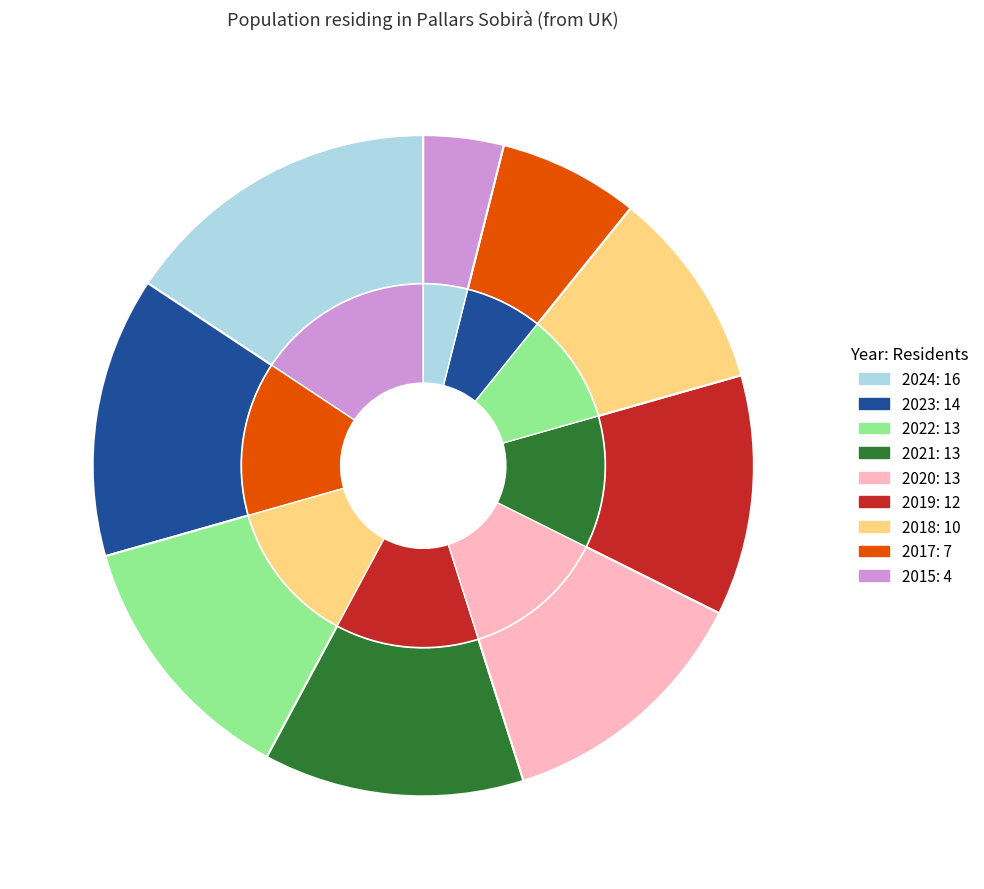

The 2021 slice represents 13% of the pie. True or false?

True